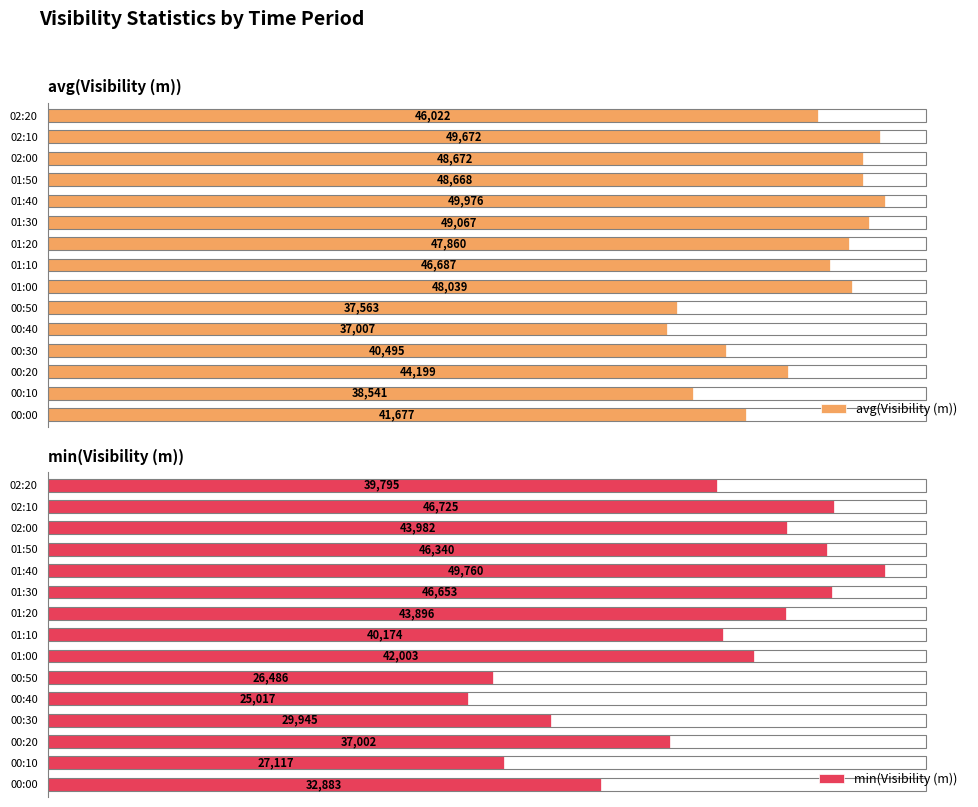

Which category has the lowest value in the avg(Visibility (m)) series?

00:40